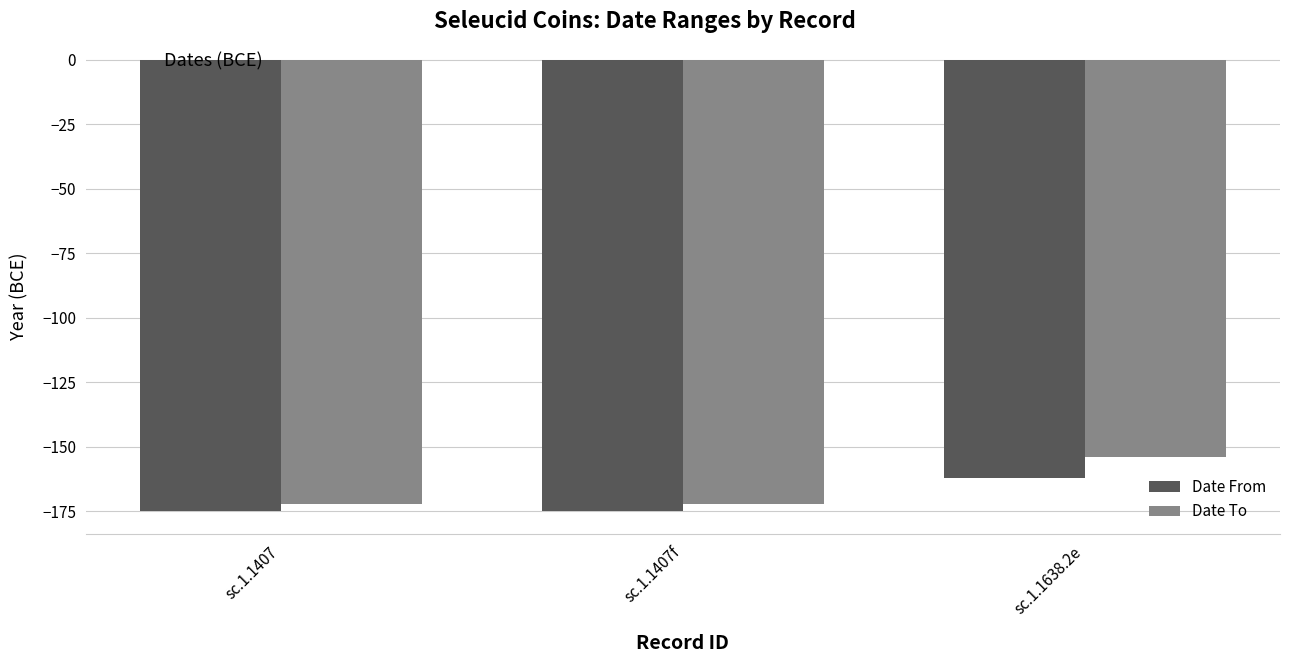

What is the highest value of the Date From series?

-162